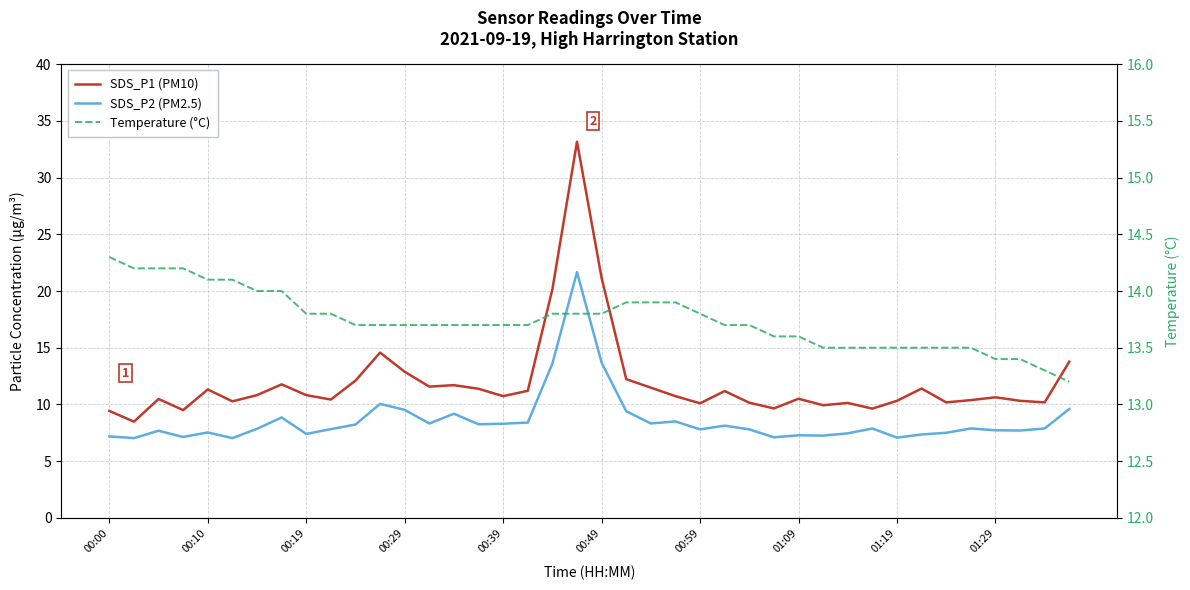

What is the value of the Temperature (°C) point at the 4th from the left?

14.2